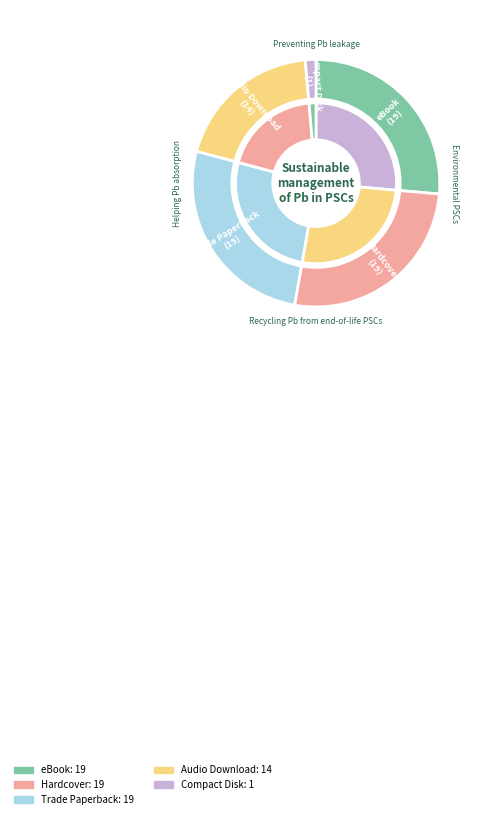

True or false: Audio Download accounts for 13% of the total.

False